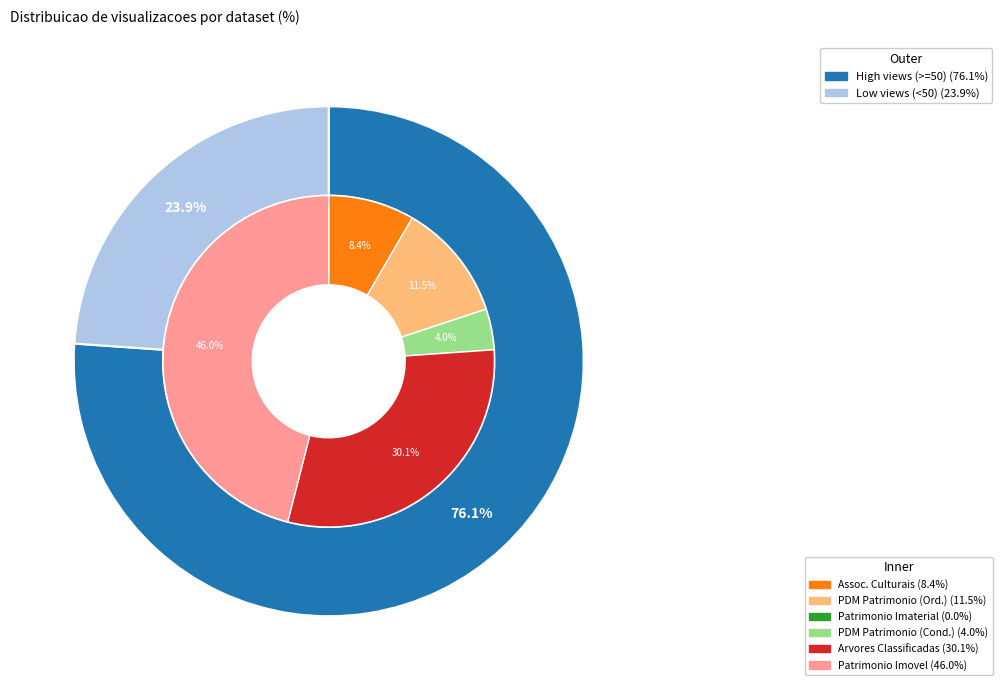

What is the ratio of the value at Associacoes Culturais to the value at Patrimonio Cultural Imovel?

0.2